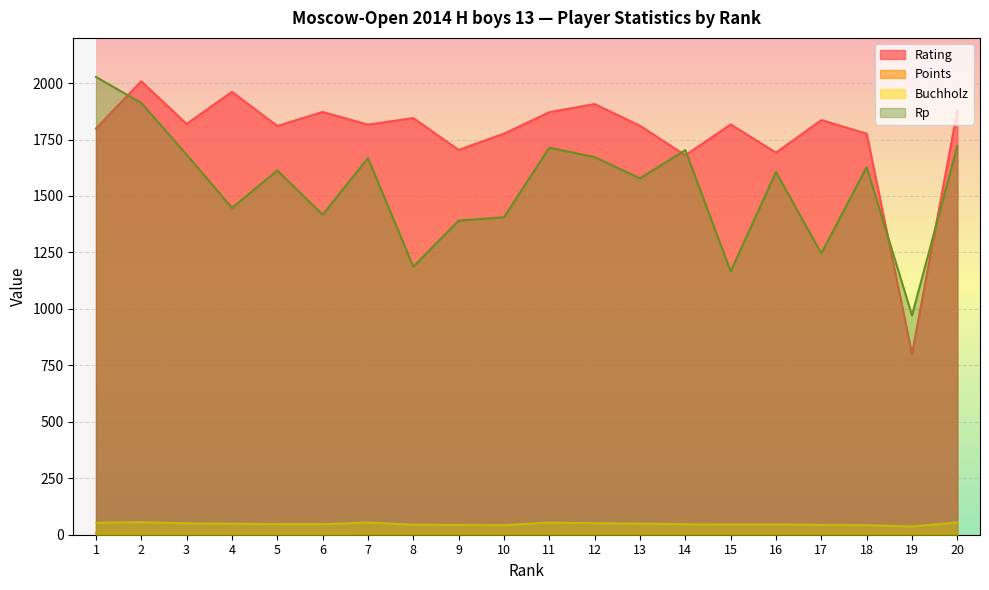

True or false: Points has more than 1 points higher than both neighbors.

False